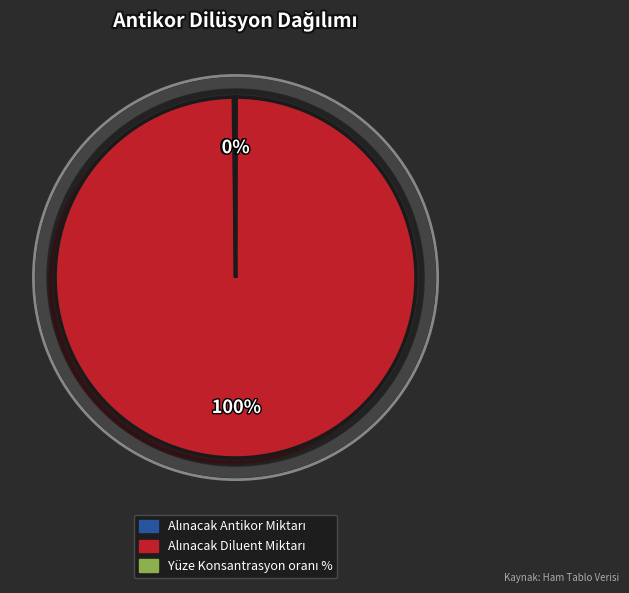

To the nearest percent, what is the difference between the largest and smallest slice percentages?

100%